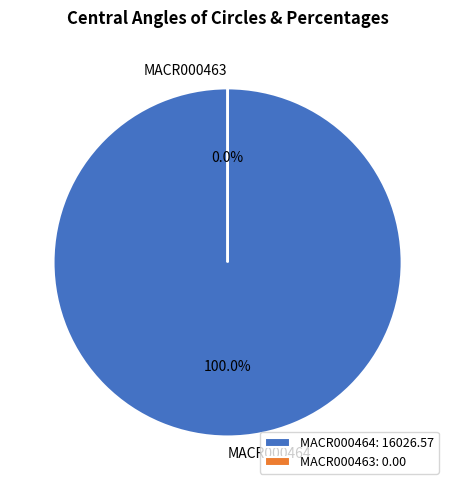

Does MACR000464 represent more than half of the total?

Yes